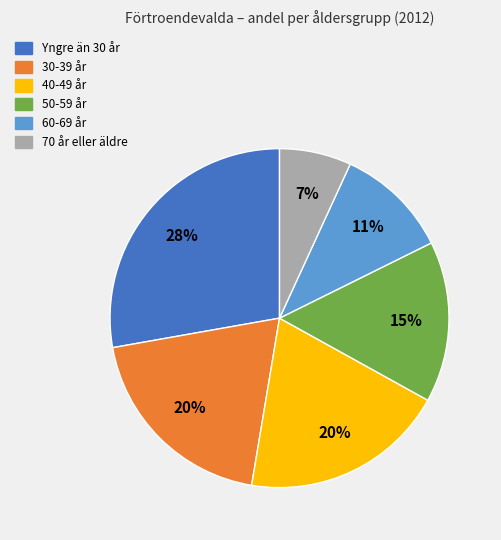

To the nearest percent, what is the difference between the largest and smallest slice percentages?

21%